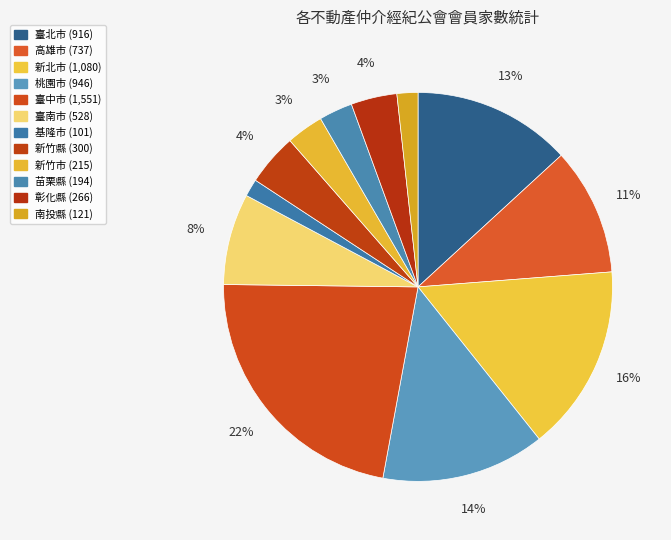

Count the number of slices in the pie.

12